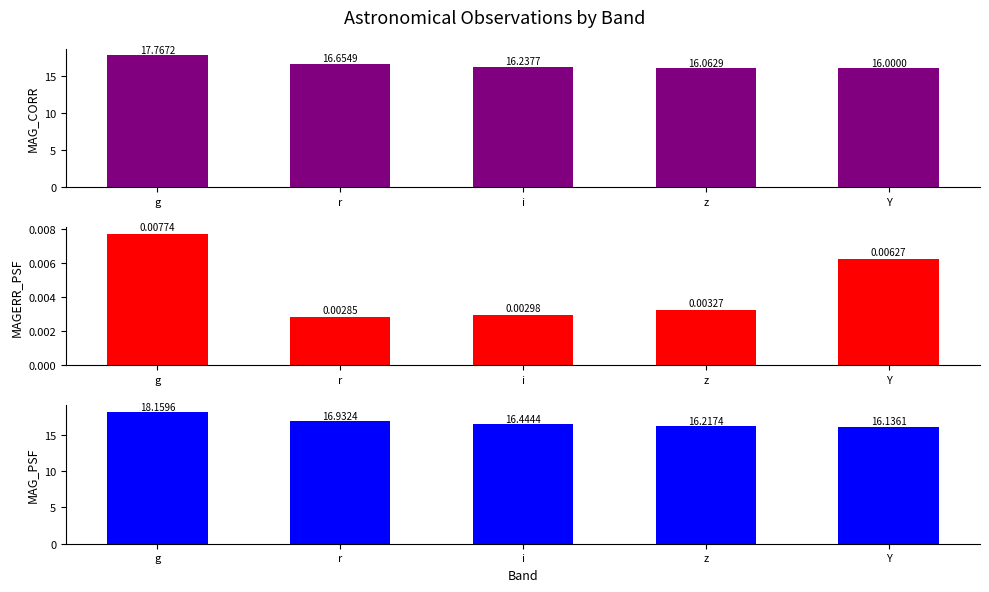

Reading right to left, list all the values displayed in this chart.

MAG_CORR: Y=16.0	z=16.1	i=16.2	r=16.7	g=17.8
MAGERR_PSF: Y=0.0	z=0.0	i=0.0	r=0.0	g=0.0
MAG_PSF: Y=16.1	z=16.2	i=16.4	r=16.9	g=18.2